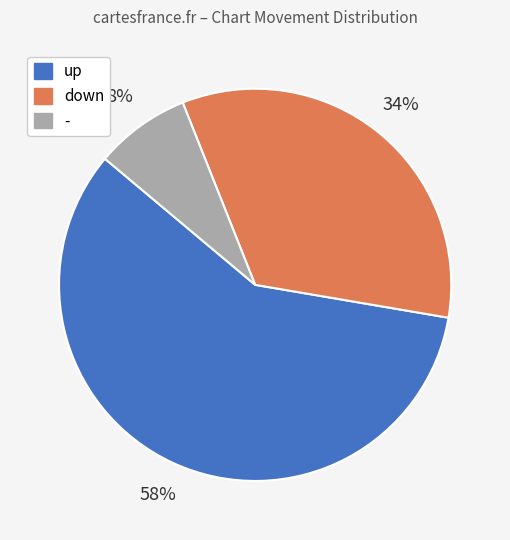

To the nearest percent, what is the average slice percentage?

33%